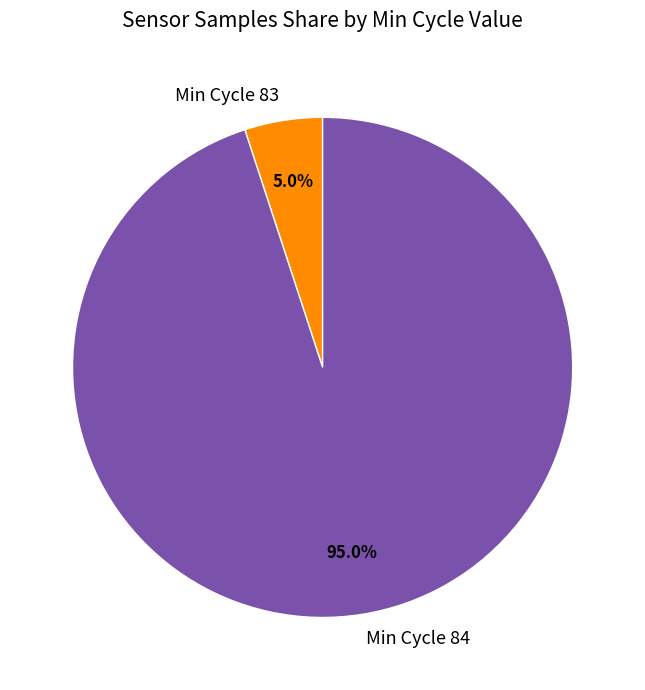

Is the sum of Min Cycle 84 and Min Cycle 83 greater than half?

Yes